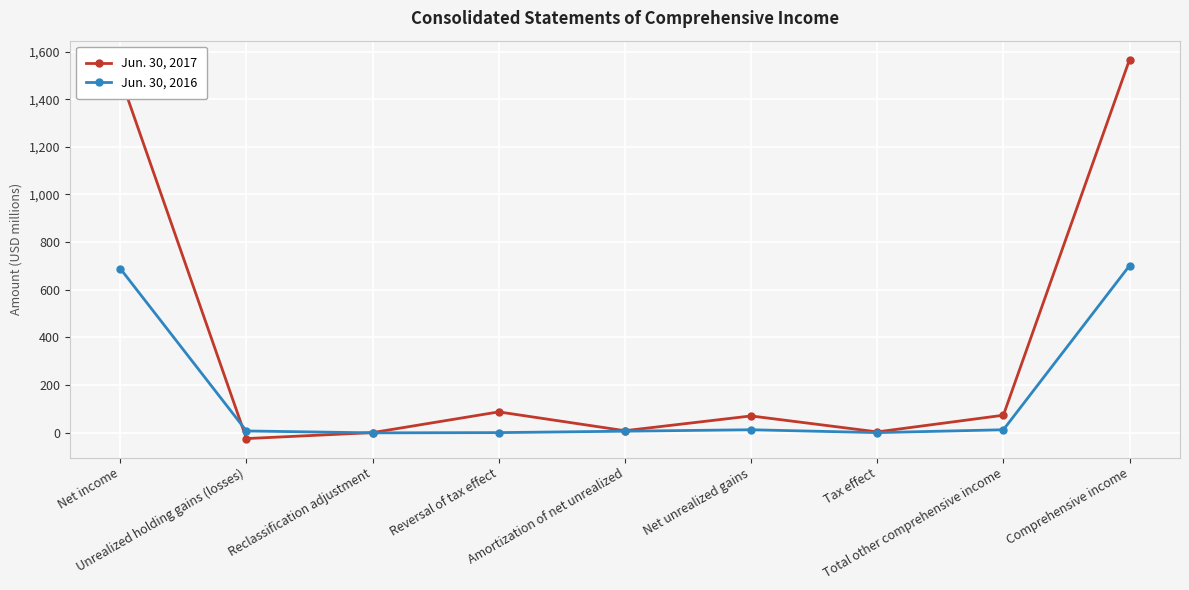

What is the total value across all series at Reclassification adjustment?

-1